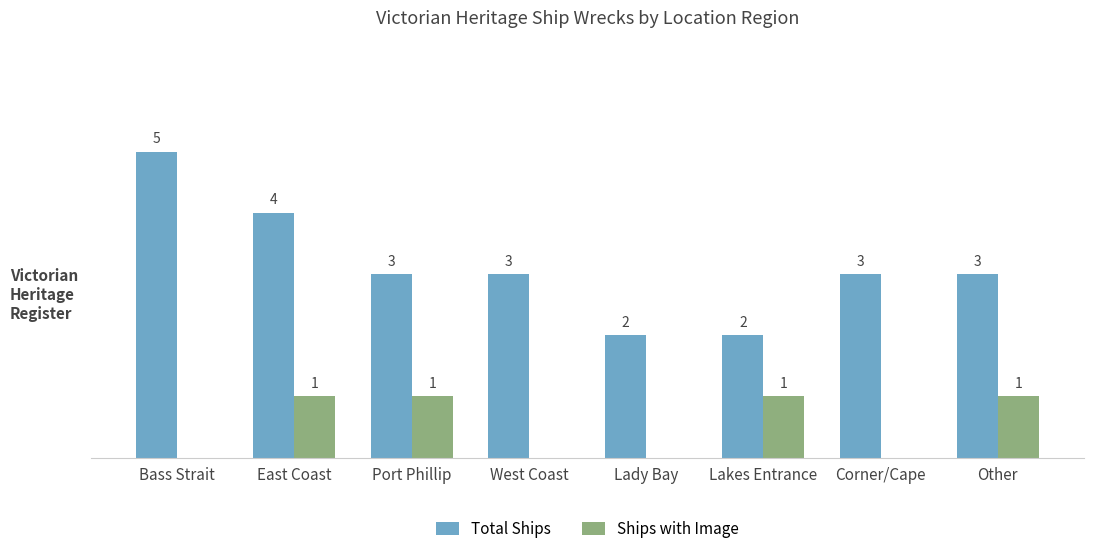

Which series changed the most between Lady Bay and Lakes Entrance?

Ships with Image